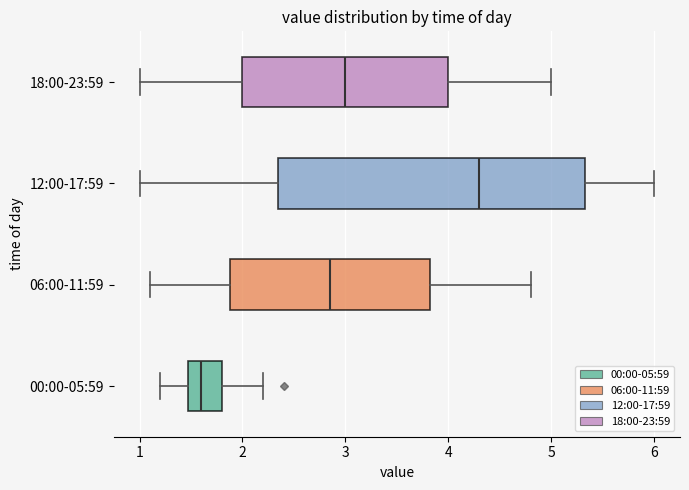

Which box has the furthest to the left median line?

00:00-05:59